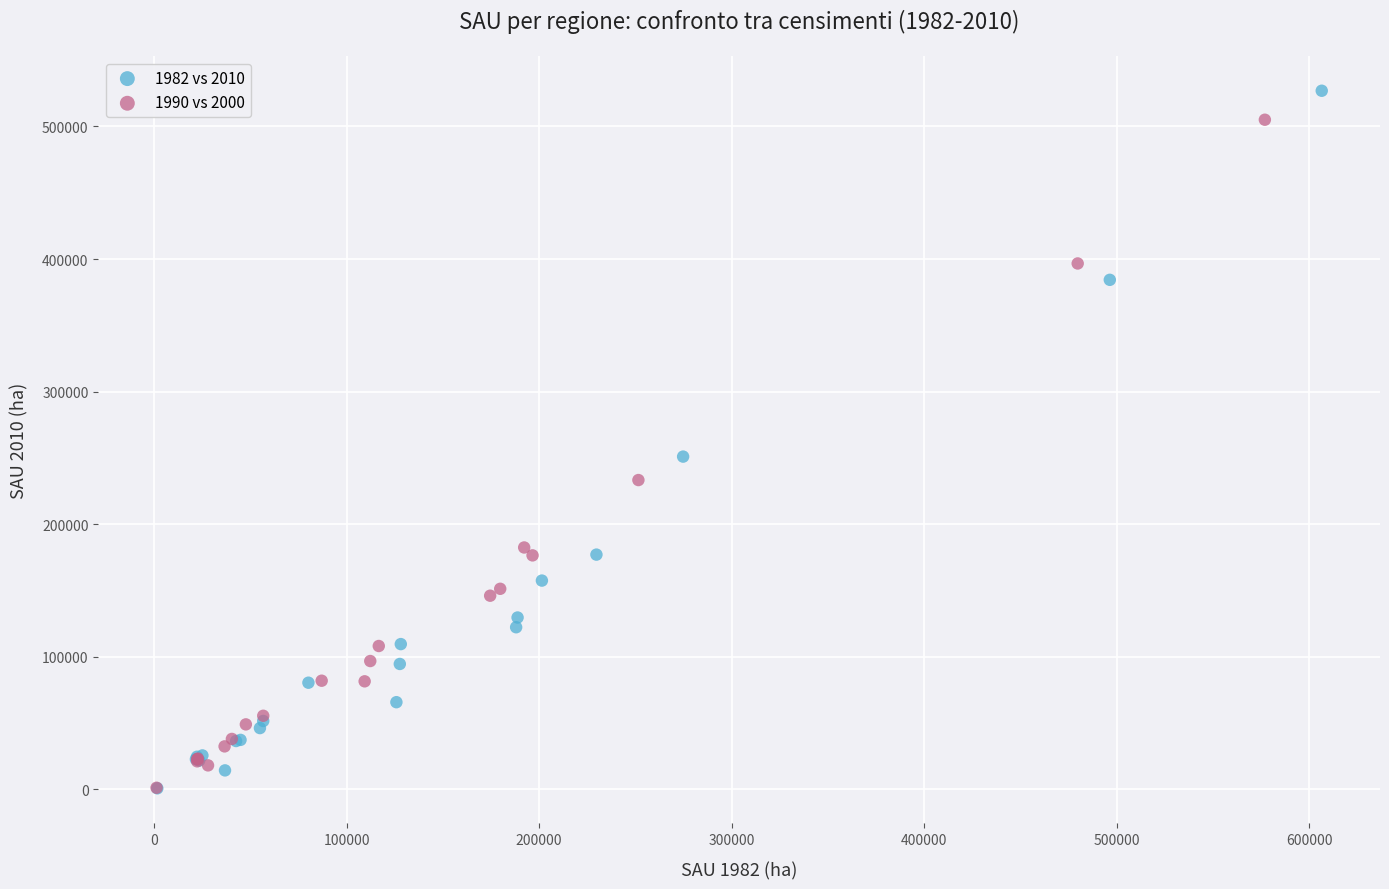

Which series has the widest spread of Y values?

1982 vs 2010